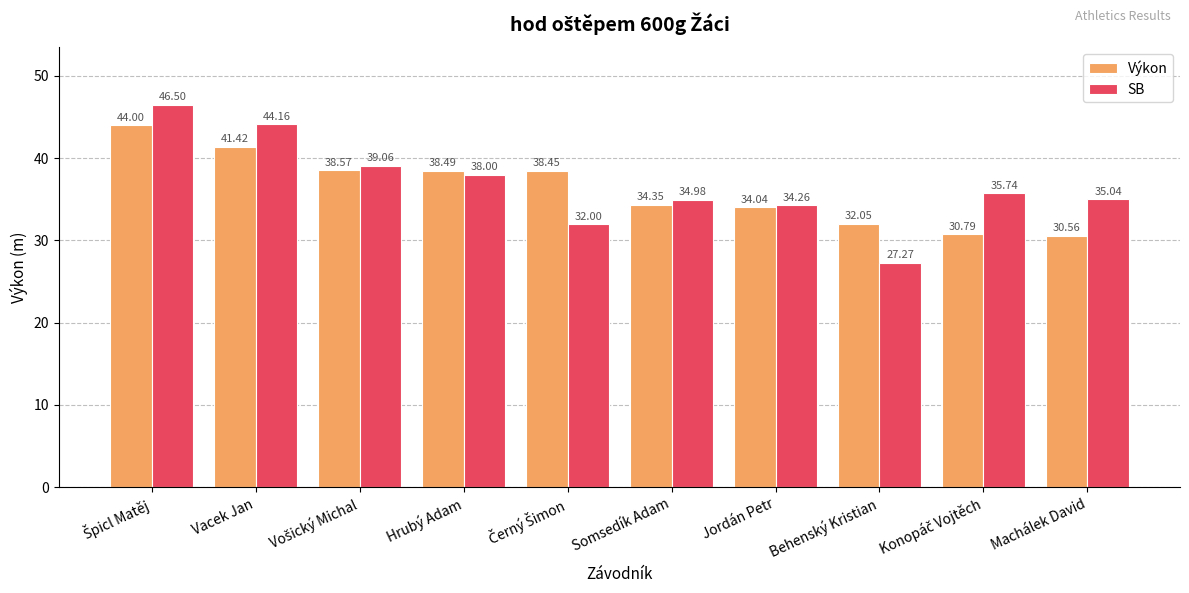

At which label does Výkon reach its minimum?

Machálek David